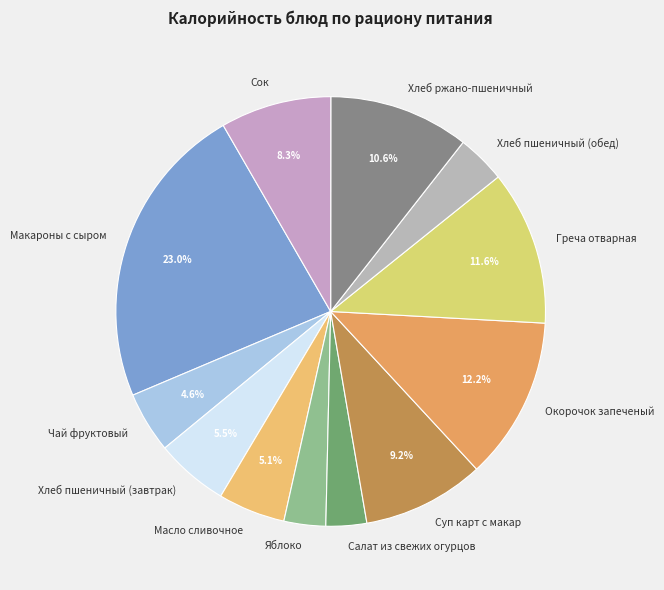

Which category has the biggest portion of the pie?

Макароны с сыром